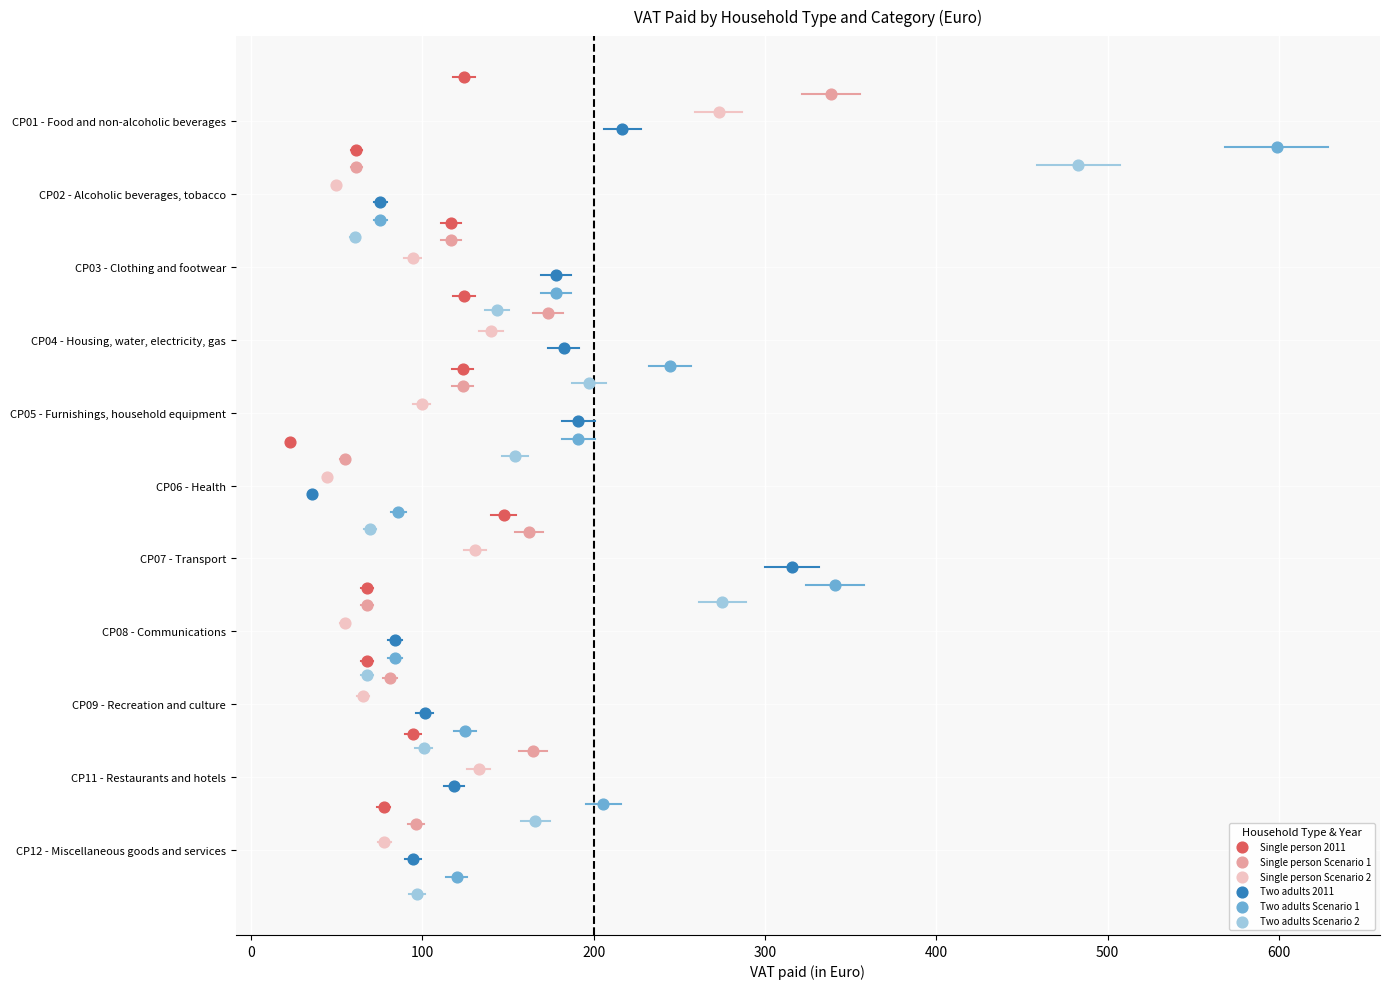

What are all the series names shown in the legend?

Single person 2011, Single person Scenario 1, Single person Scenario 2, Two adults 2011, Two adults Scenario 1, Two adults Scenario 2